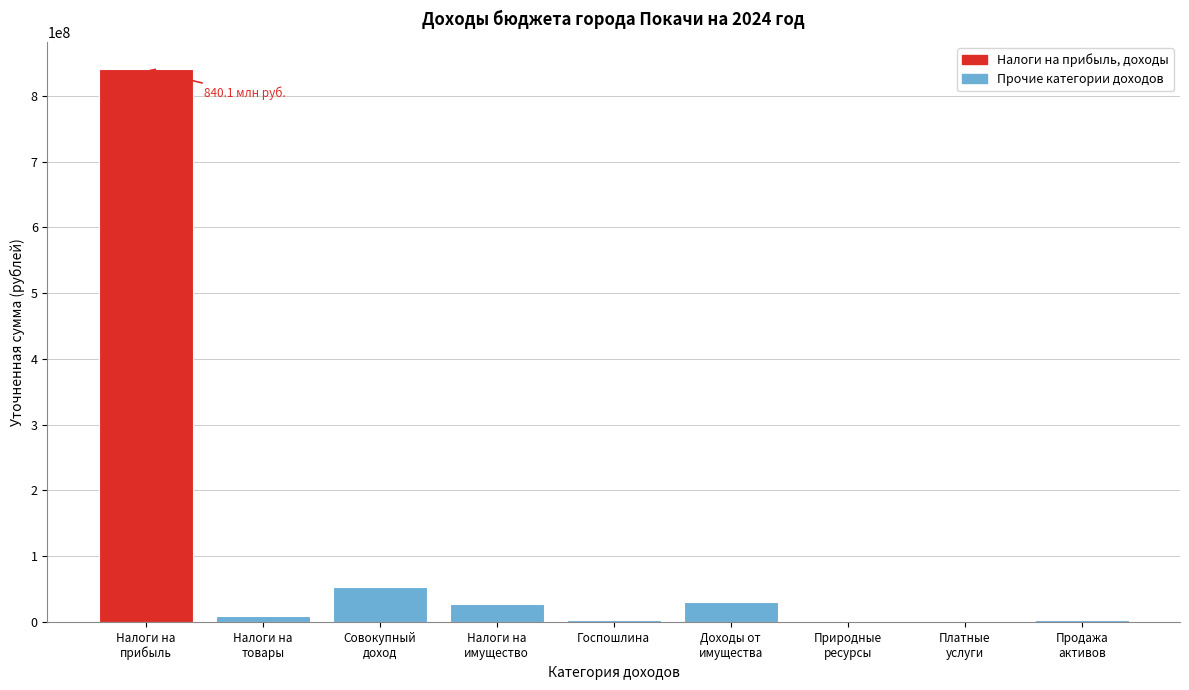

What is the maximum value shown in the chart?

840145520.7